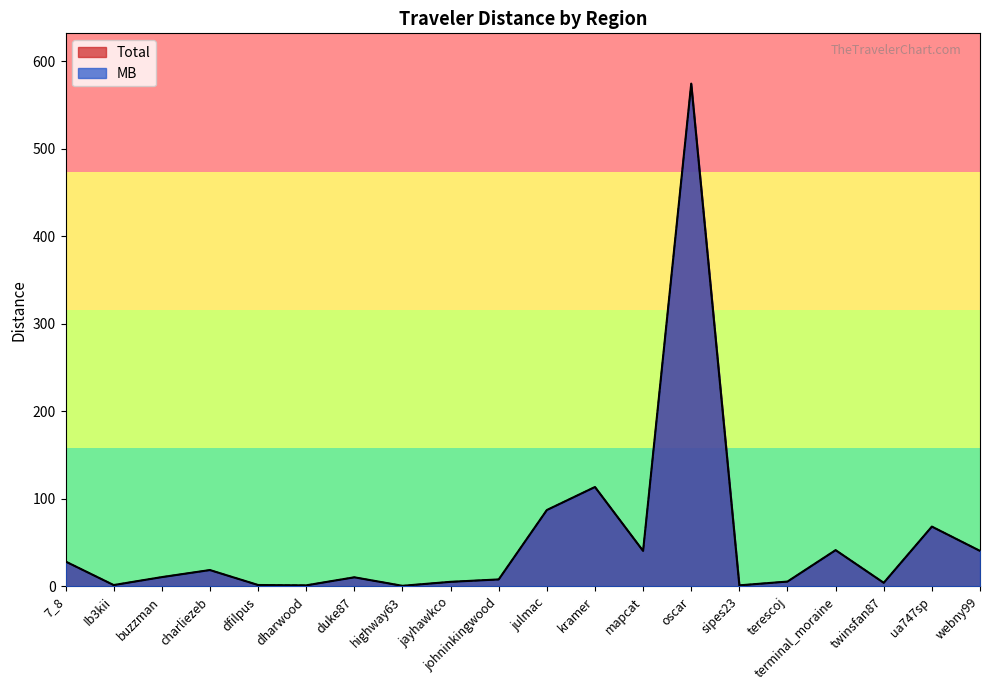

Count the number of categories in the chart.

20